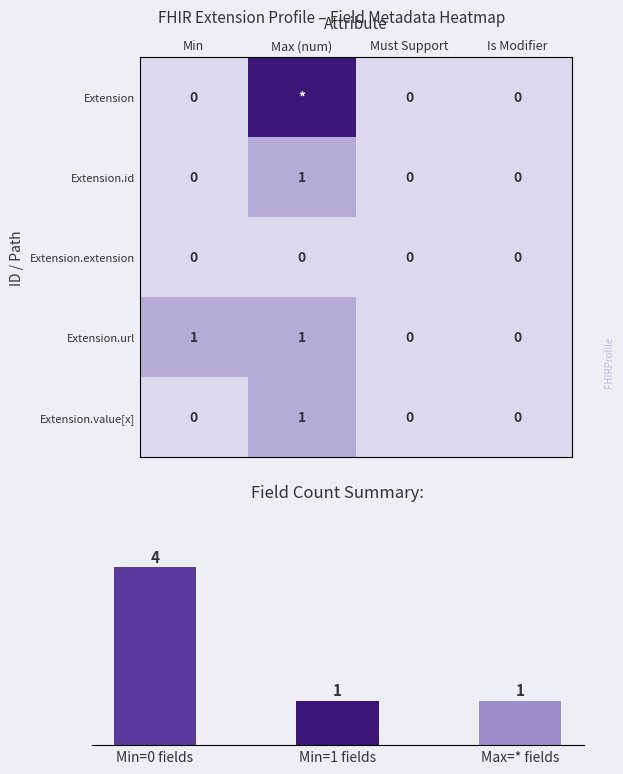

At which category is the sum across all series the highest?

Max (num)